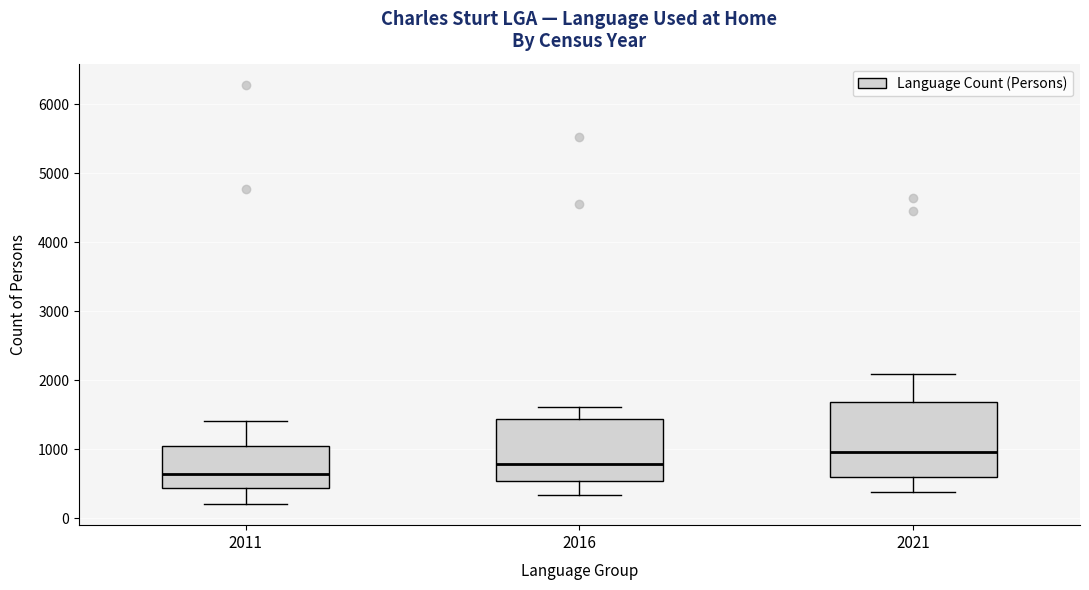

Comparing the boxes themselves (not the whiskers), which one is the tallest?

2021